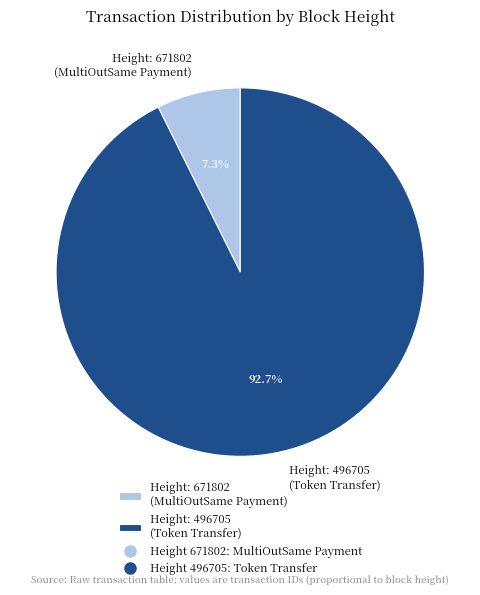

Between Height: 496705 (Token Transfer) and Height: 671802 (MultiOutSame Payment), which is larger?

Height: 496705 (Token Transfer)